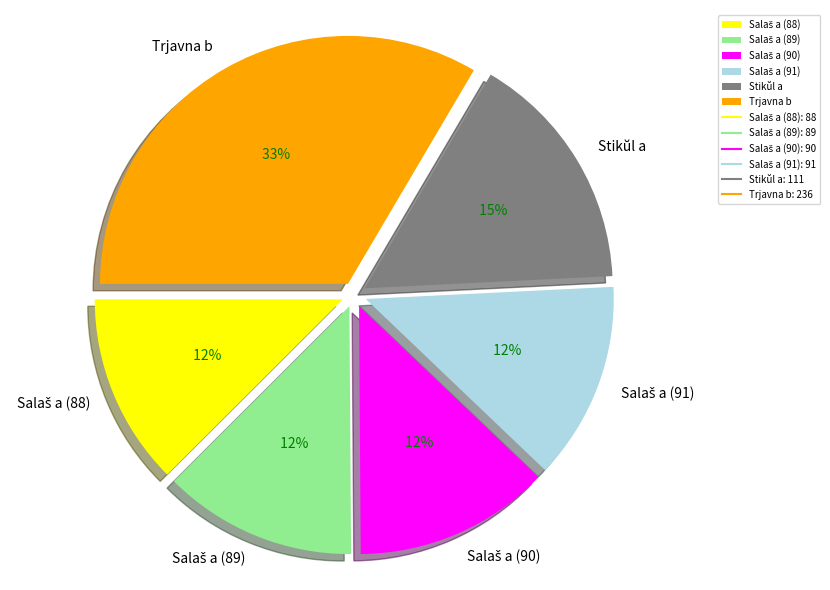

To the nearest percent, what is the difference between the largest and smallest slice percentages?

21%